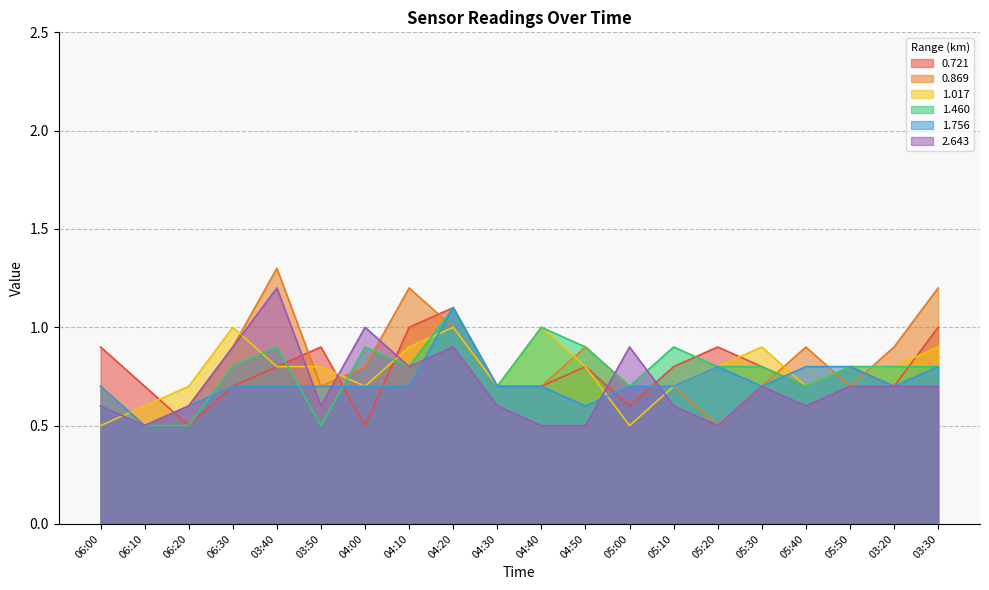

What is the difference between the 1.017 values at 04:00 and 05:00?

0.2